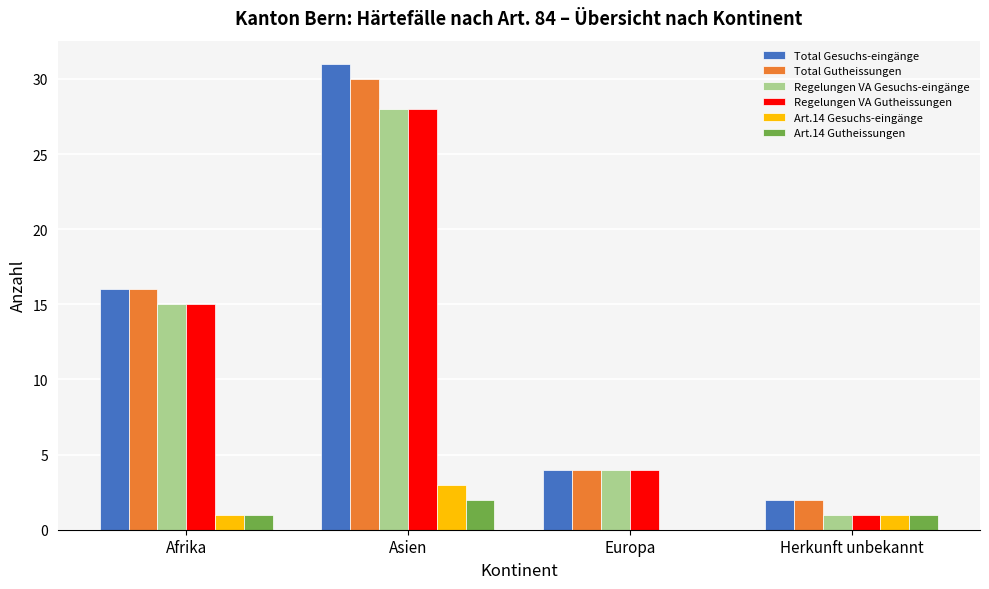

At which category is the sum across all series the highest?

Asien